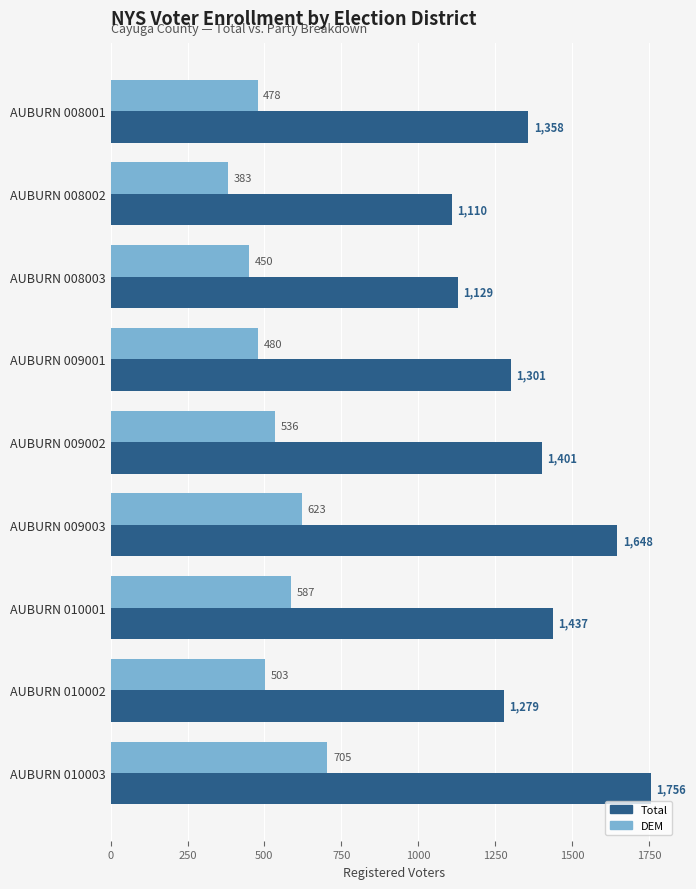

At how many categories does at least one series exceed 1217?

7